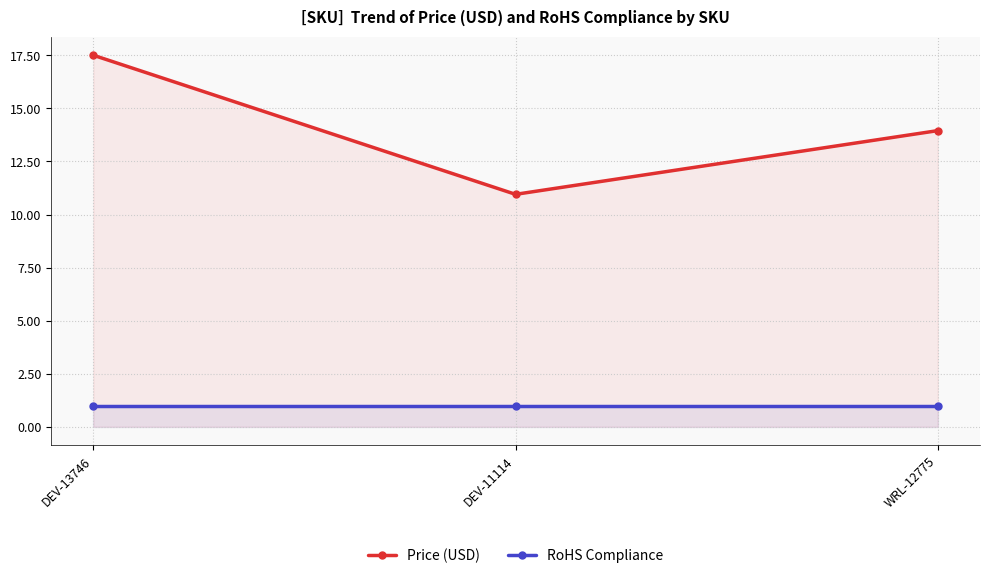

How many data points in Price (USD) are above 13?

2